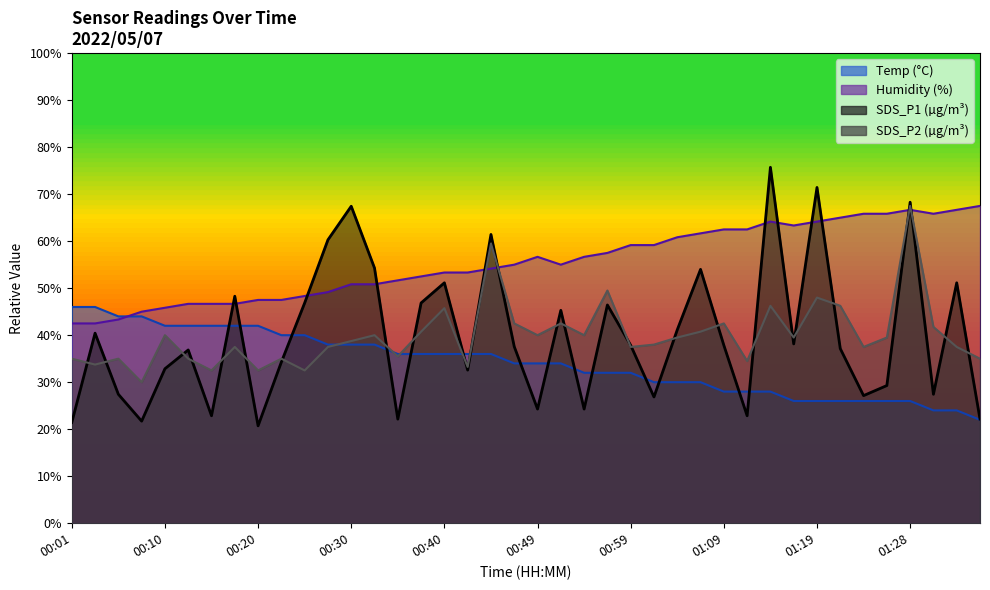

What is the minimum value for Humidity?

42.5